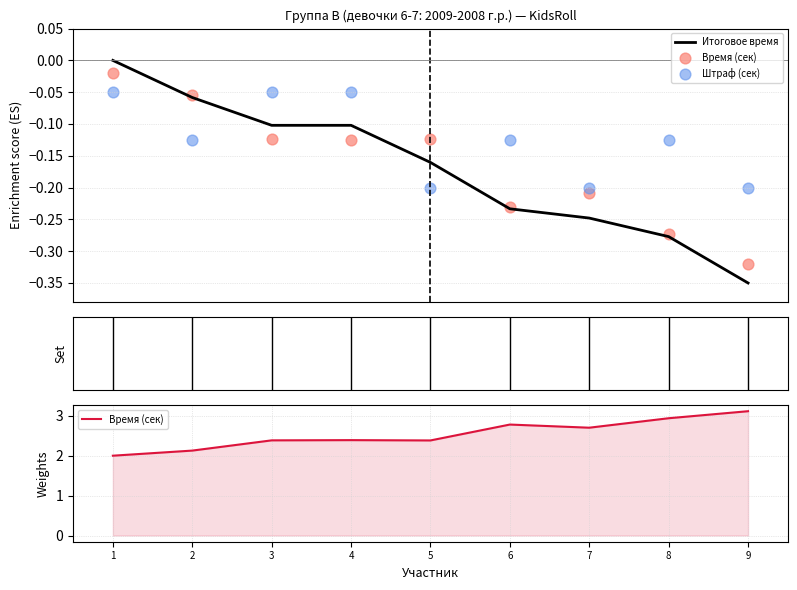

Which series has the largest total across all categories?

Время (сек)